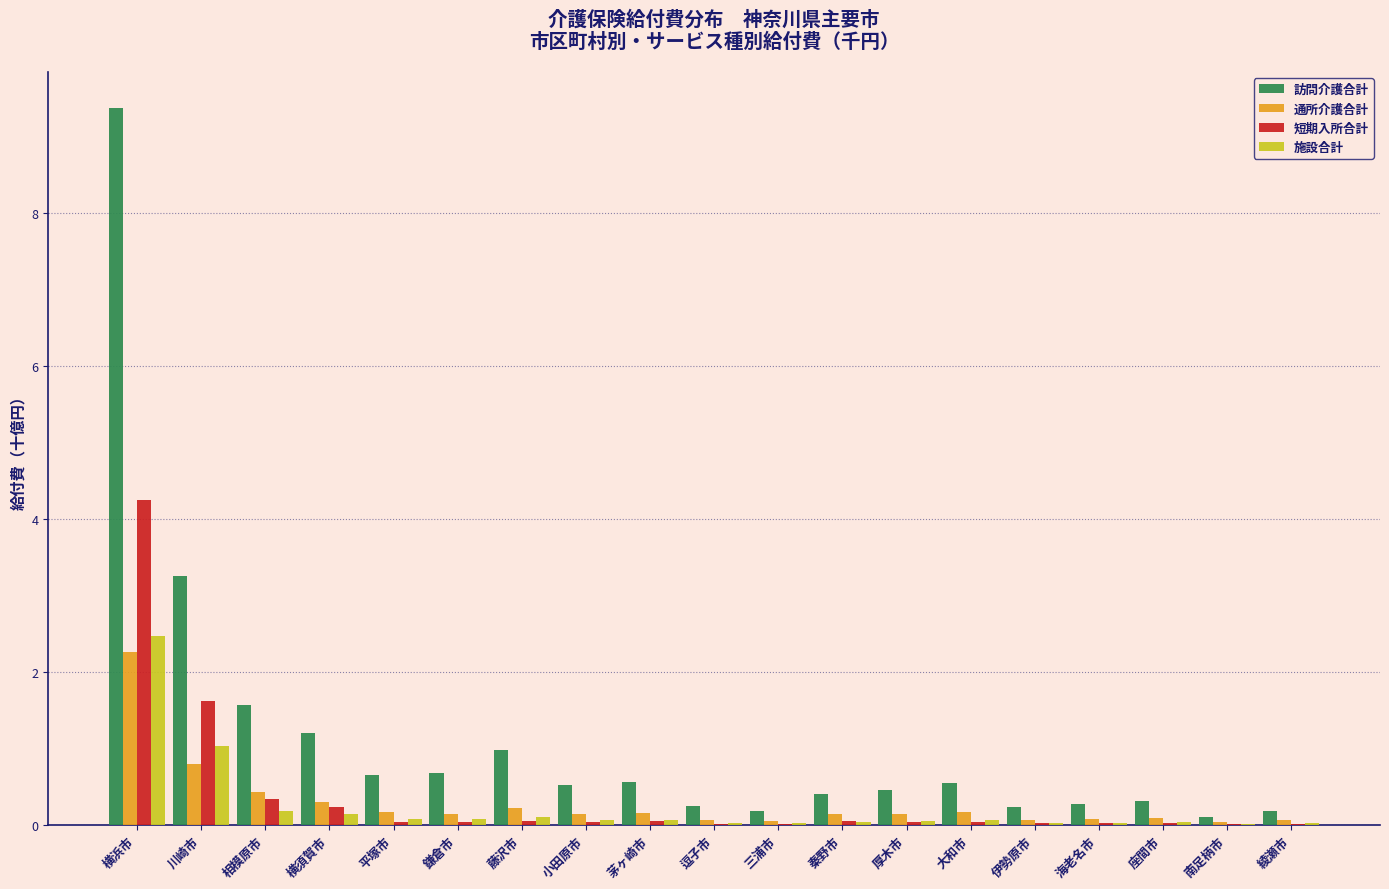

Is it true that 訪問介護合計 equals 9.4 at 横浜市?

True